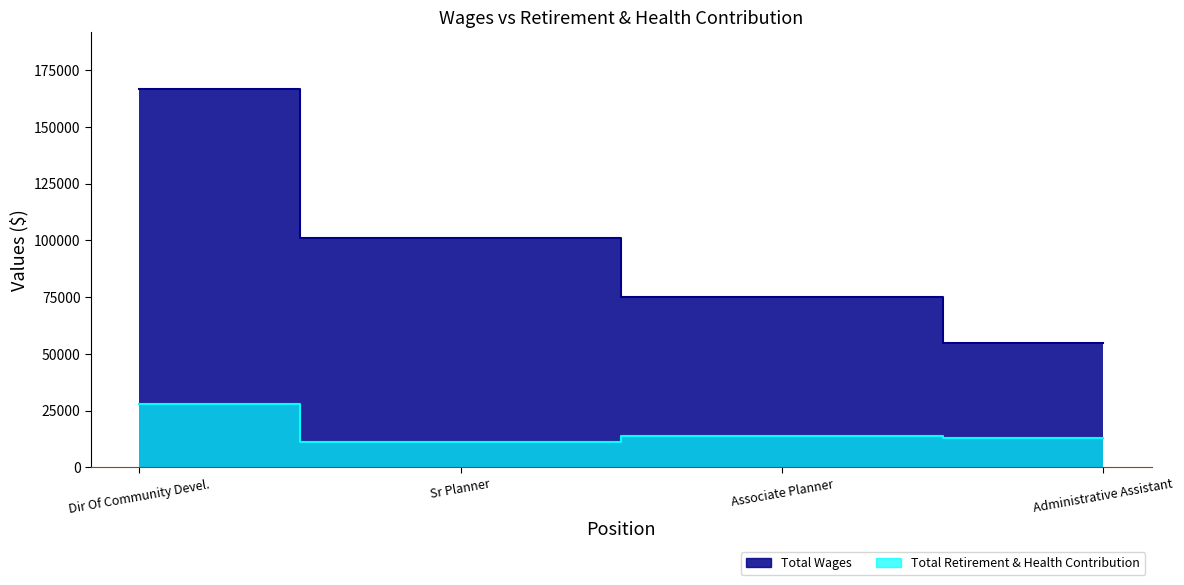

The value of Total Wages at Administrative Assistant is 54917. True or false?

True